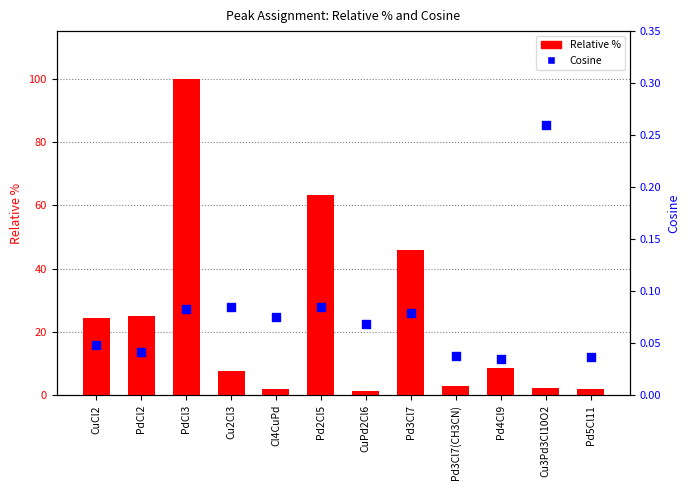

At which category is the sum across all series the highest?

PdCl3